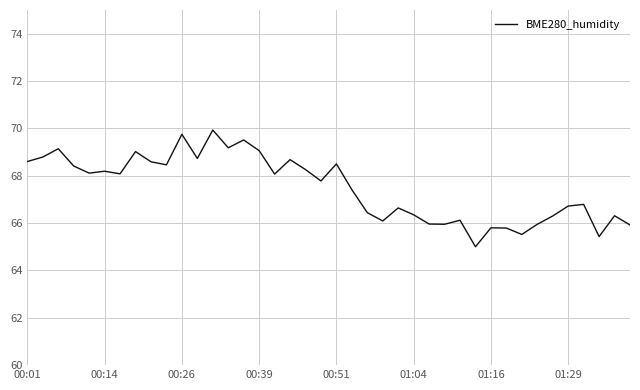

What is the greatest value displayed?

69.9